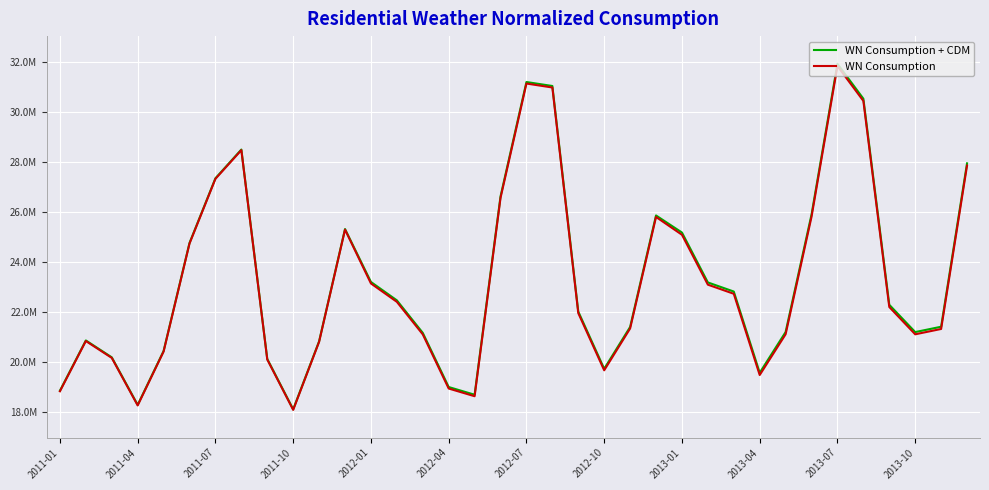

Which category has the highest value in the WN Consumption series?

2013-07